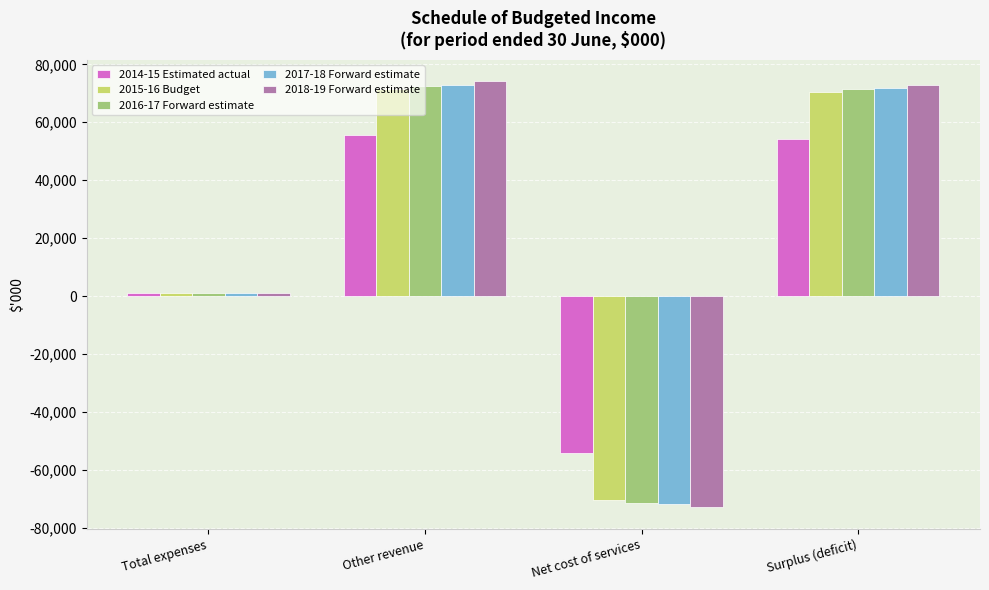

Is it true that 2017-18 Forward estimate equals 30309 at Surplus (deficit)?

False